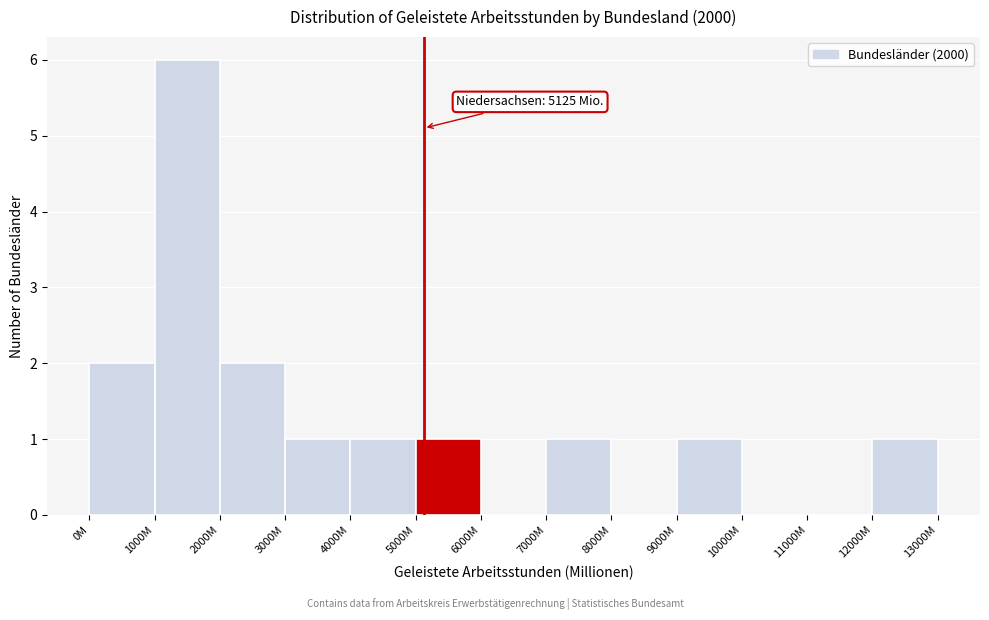

Reading left to right, transcribe all the data shown in this chart.

0M=2	1000M=6	2000M=2	3000M=1	4000M=1	5000M=1	6000M=0	7000M=1	8000M=0	9000M=1	10000M=0	11000M=0	12000M=1